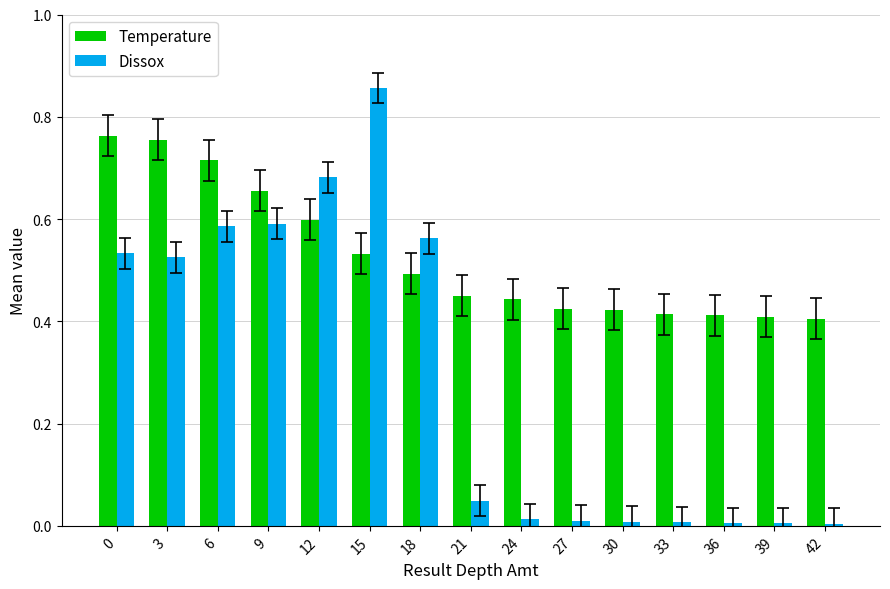

Which series has the largest total across all categories?

Temperature